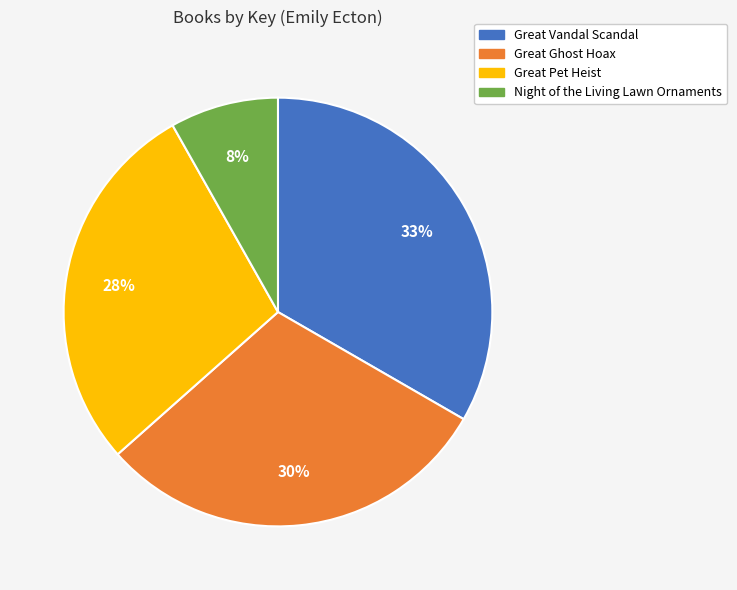

Is Great Pet Heist the majority of the pie?

No